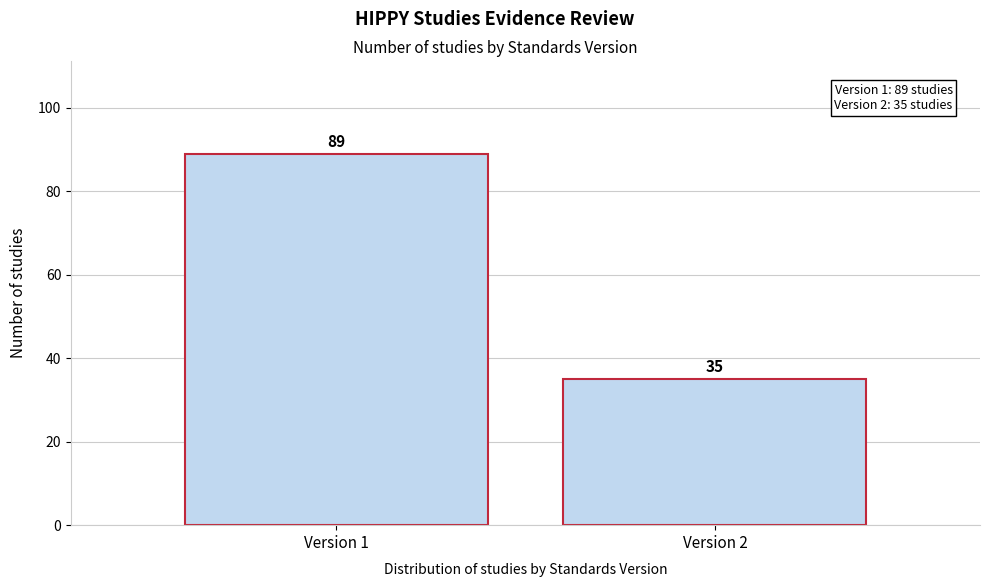

Reading left to right, list all the values displayed in this chart.

Version 1=89	Version 2=35